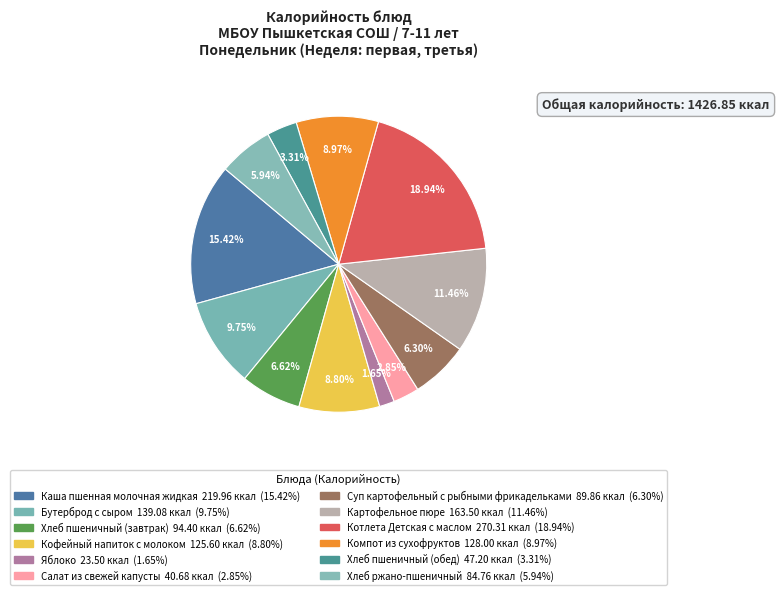

How many slices are in this pie chart?

12